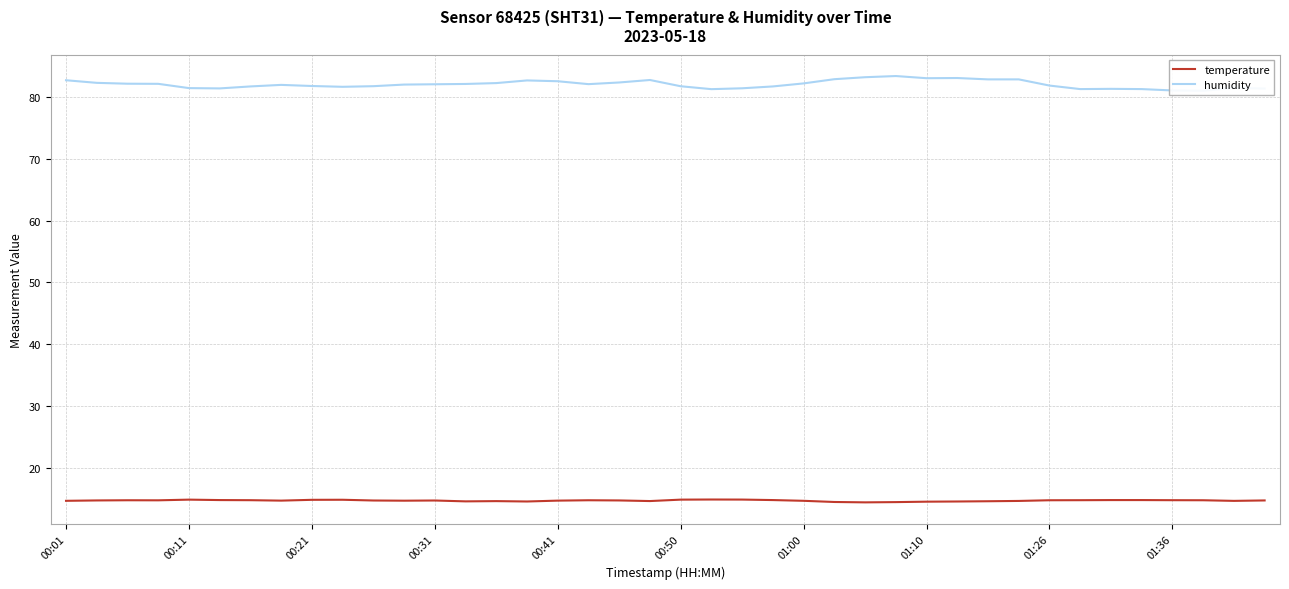

True or false: humidity and temperature intersect in this chart.

False